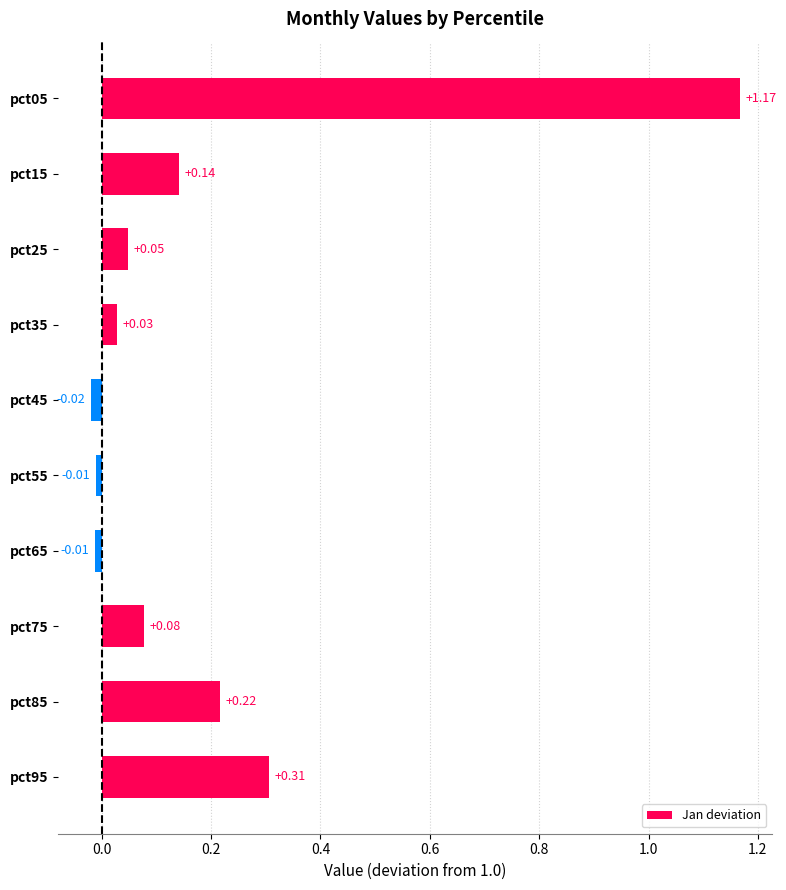

What is the change in value from pct05 to pct55?

-1.2